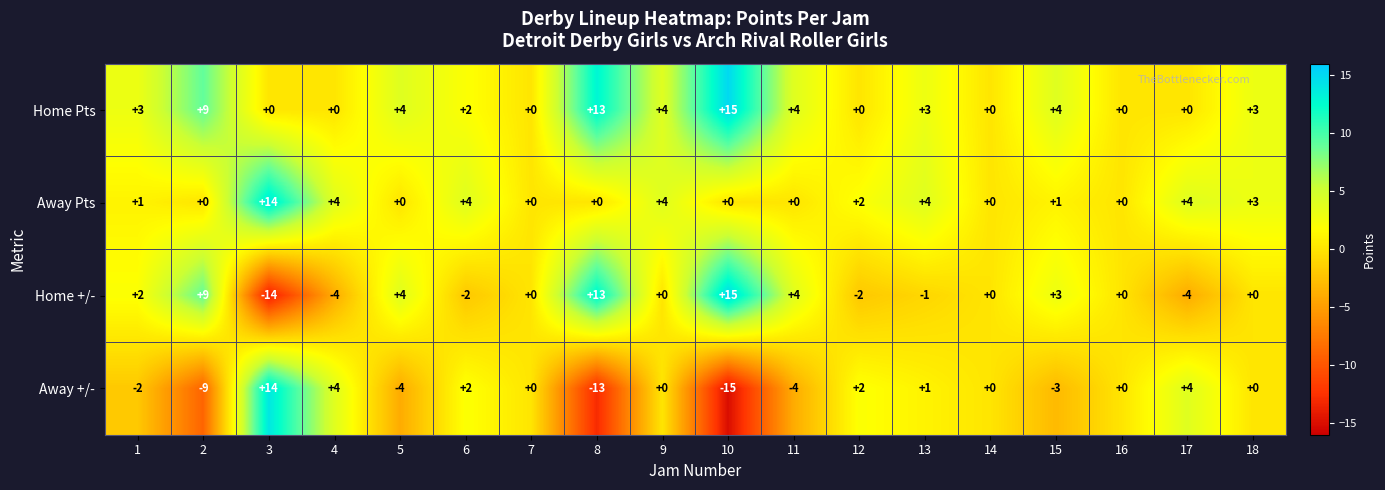

What is the minimum value shown in the chart?

-15